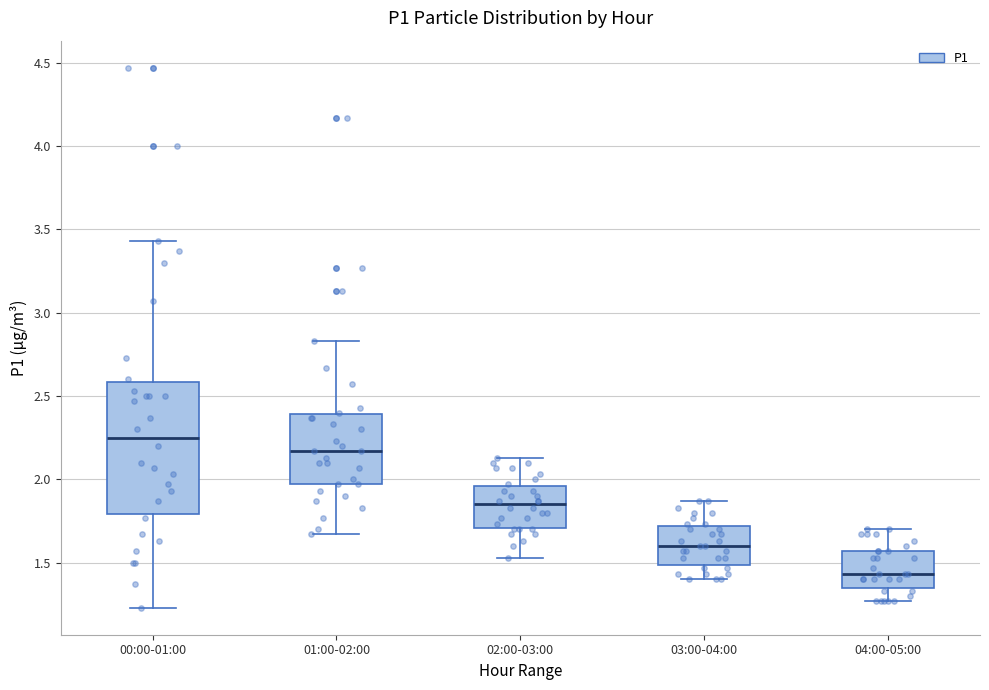

Where does the lower whisker of the box for 00:00-01:00 end on the y-axis? The values are not printed on the chart, so give them approximately, as read against the axis.

1.25